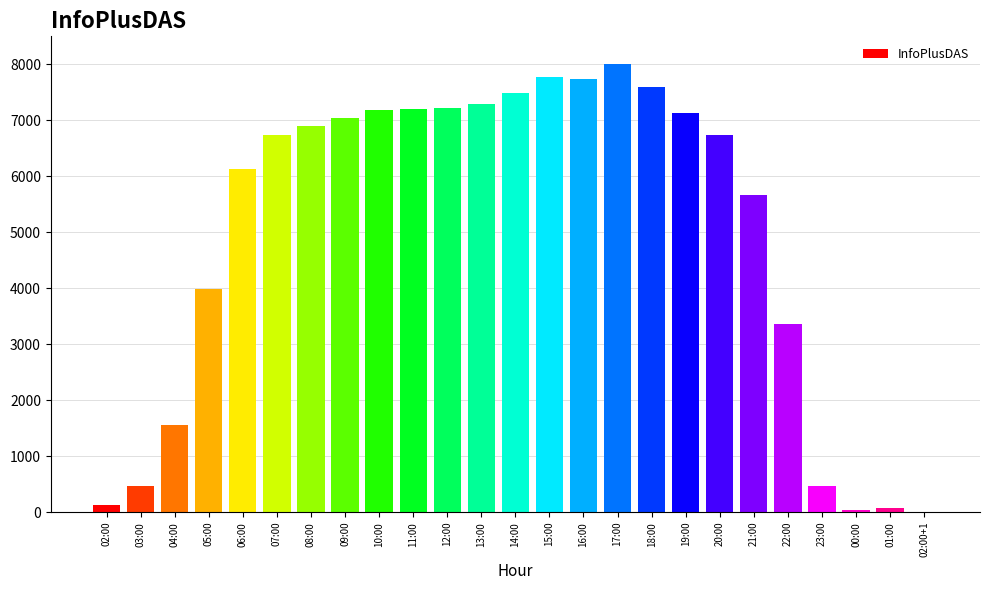

Which label corresponds to the largest value in the chart?

17:00